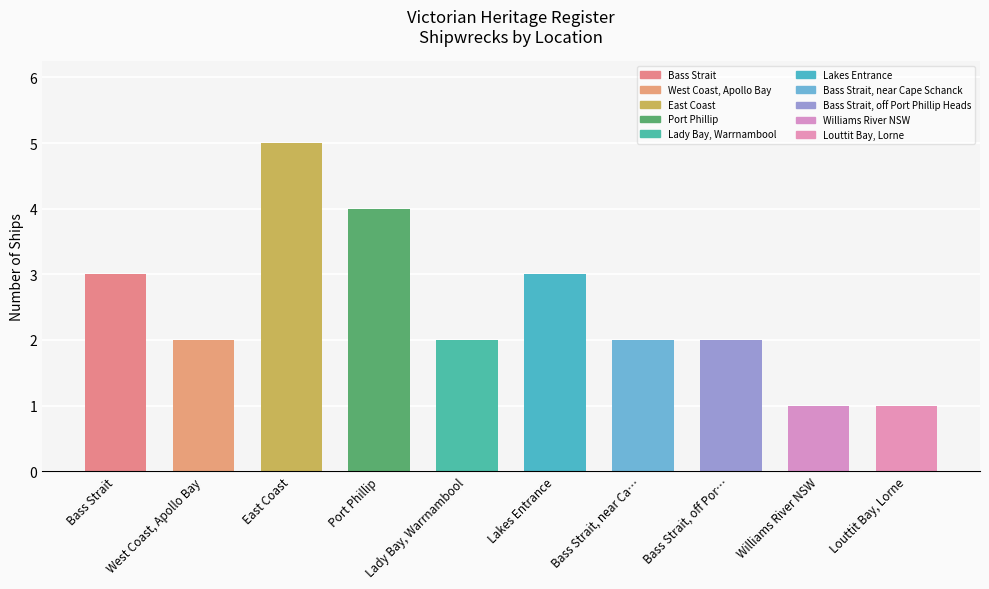

Between East Coast and Bass Strait, which is larger?

East Coast